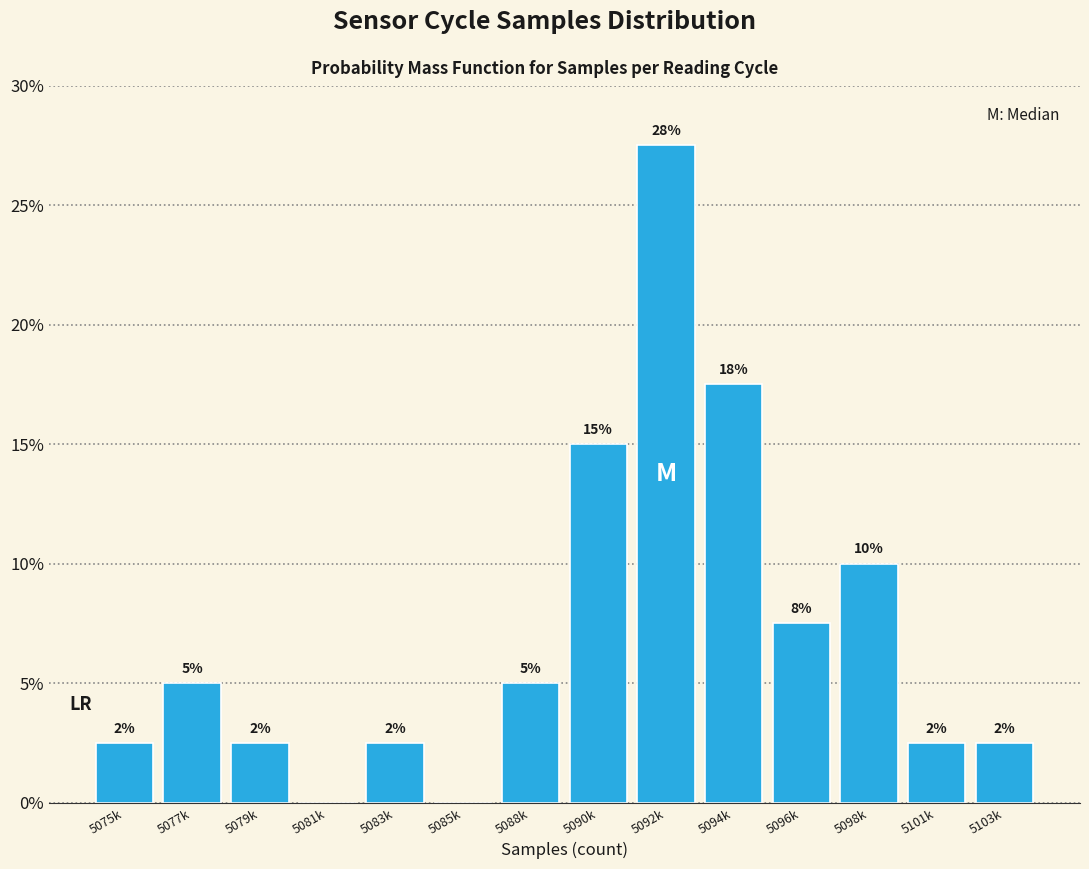

Are the bars horizontal?

No